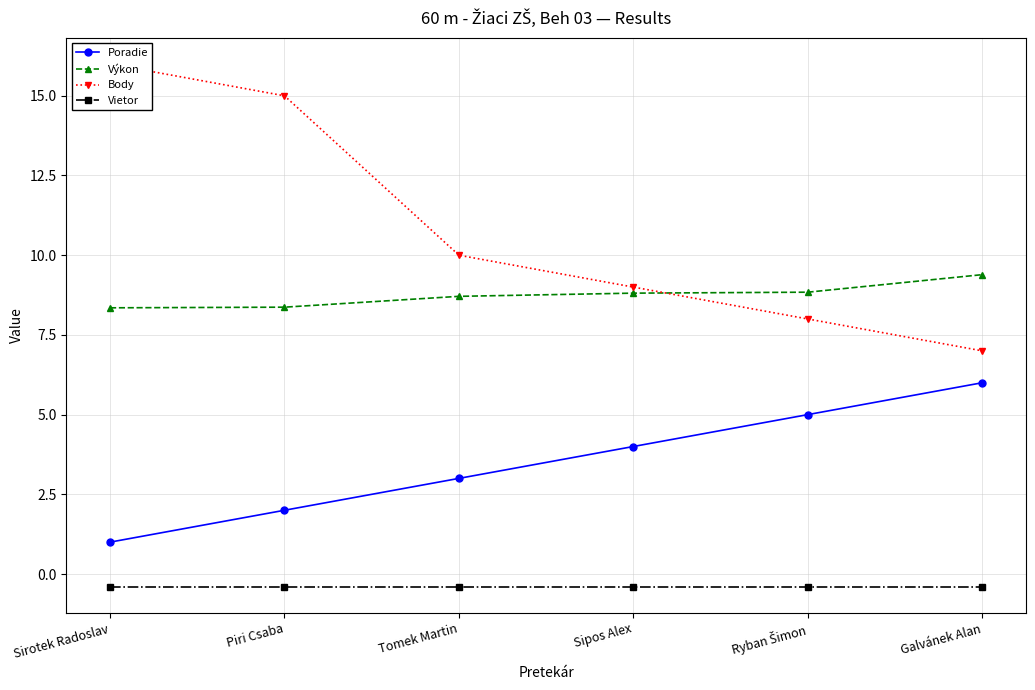

At Tomek Martin, list the series in order from smallest to largest.

Vietor, Poradie, Výkon, Body